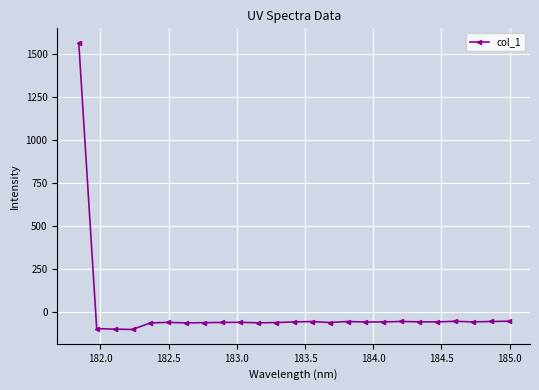

How many values are above zero?

1